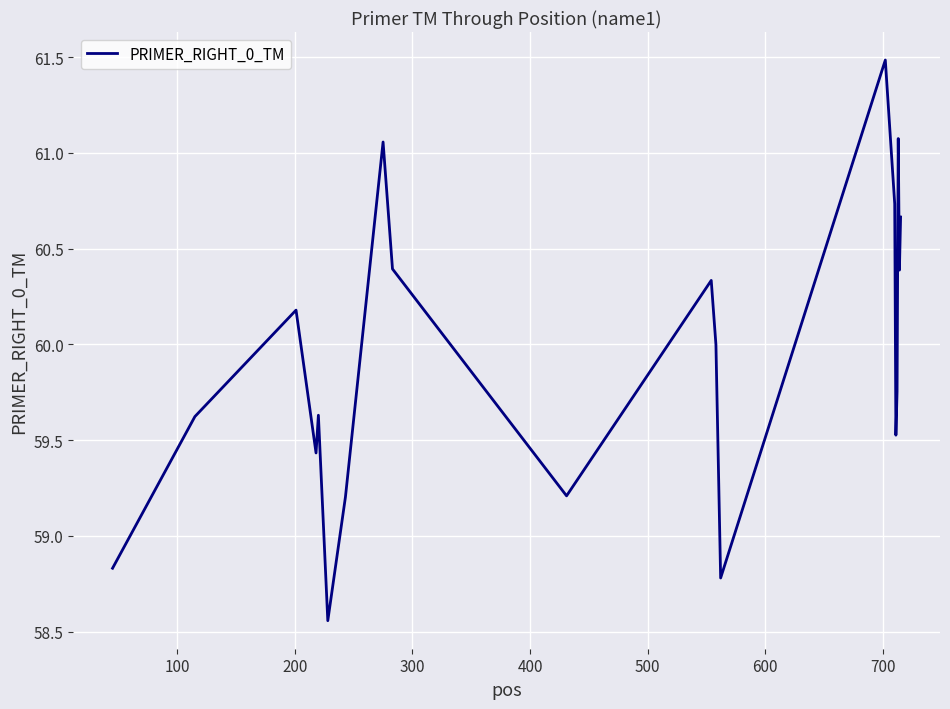

What is the difference between the maximum and minimum values?

2.9